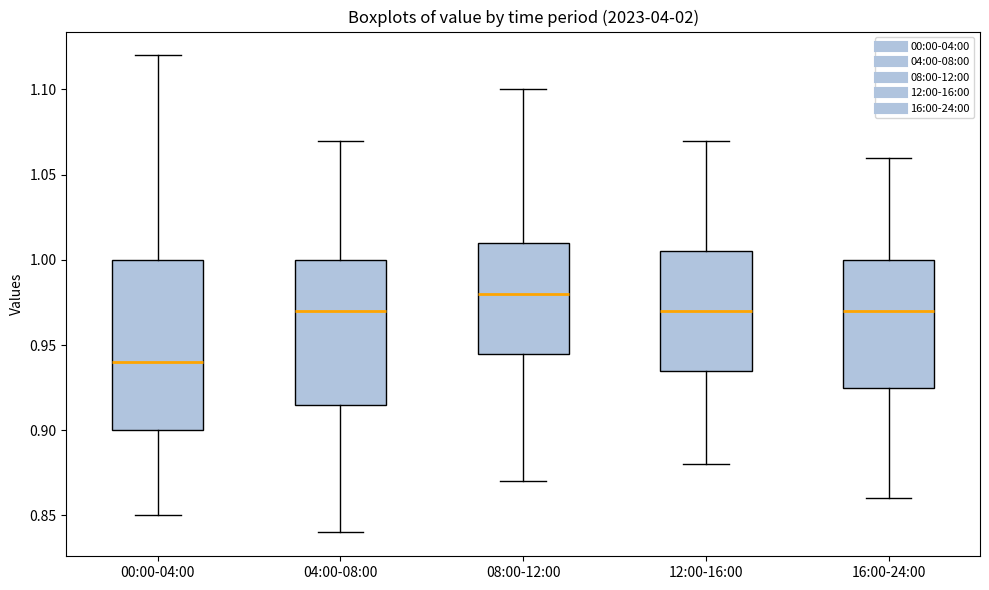

Reading left to right, transcribe this box plot: for each box, give where its median line is, the range the box spans, and where its two whiskers end, as read against the y-axis. The values are not printed on the chart, so give them approximately, as read against the axis.

00:00-04:00: median 0.940, box 0.900 to 1.000, whiskers 0.850 to 1.120
04:00-08:00: median 0.970, box 0.915 to 1.000, whiskers 0.840 to 1.070
08:00-12:00: median 0.980, box 0.945 to 1.010, whiskers 0.870 to 1.100
12:00-16:00: median 0.970, box 0.935 to 1.005, whiskers 0.880 to 1.070
16:00-24:00: median 0.970, box 0.925 to 1.000, whiskers 0.860 to 1.060